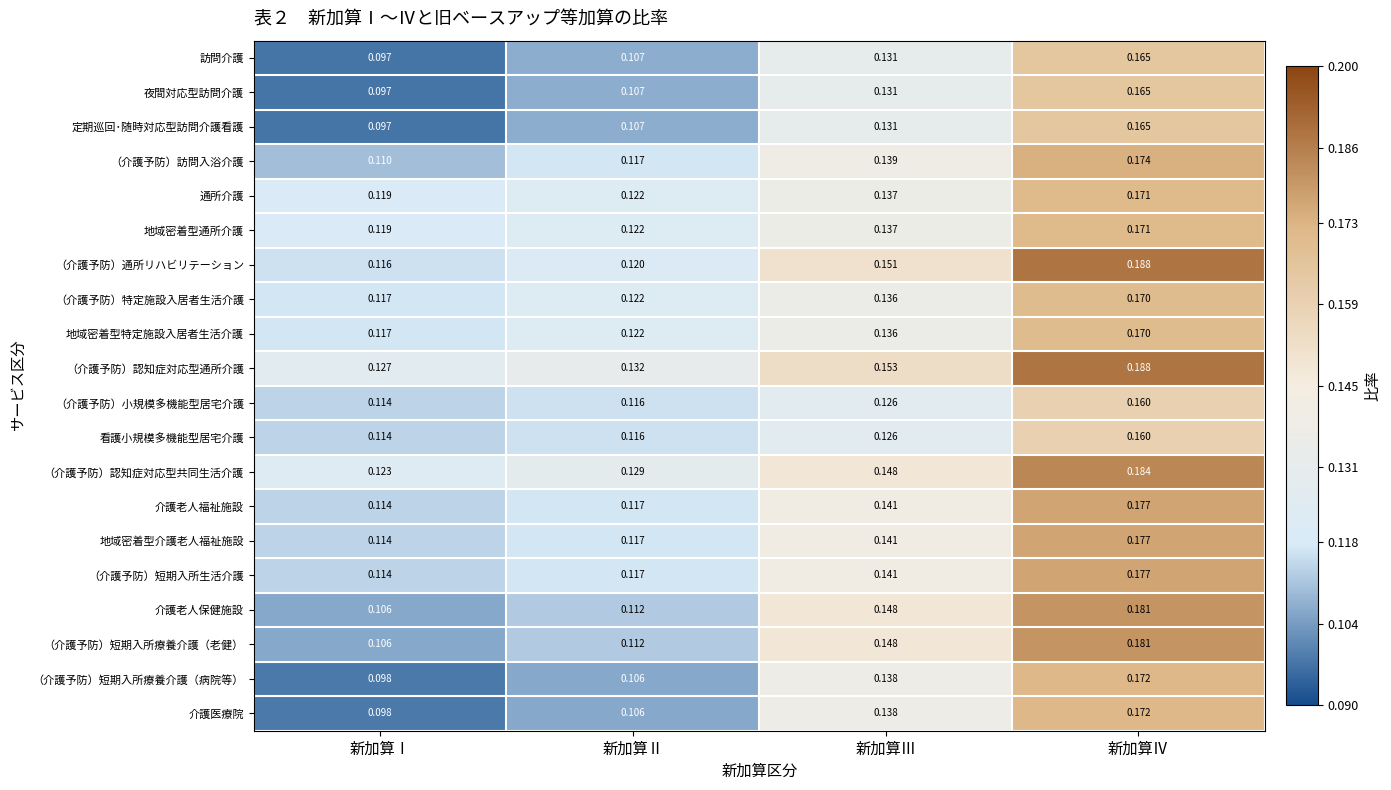

Where is 看護小規模多機能型居宅介護 nearest to the value 0?

新加算Ⅰ